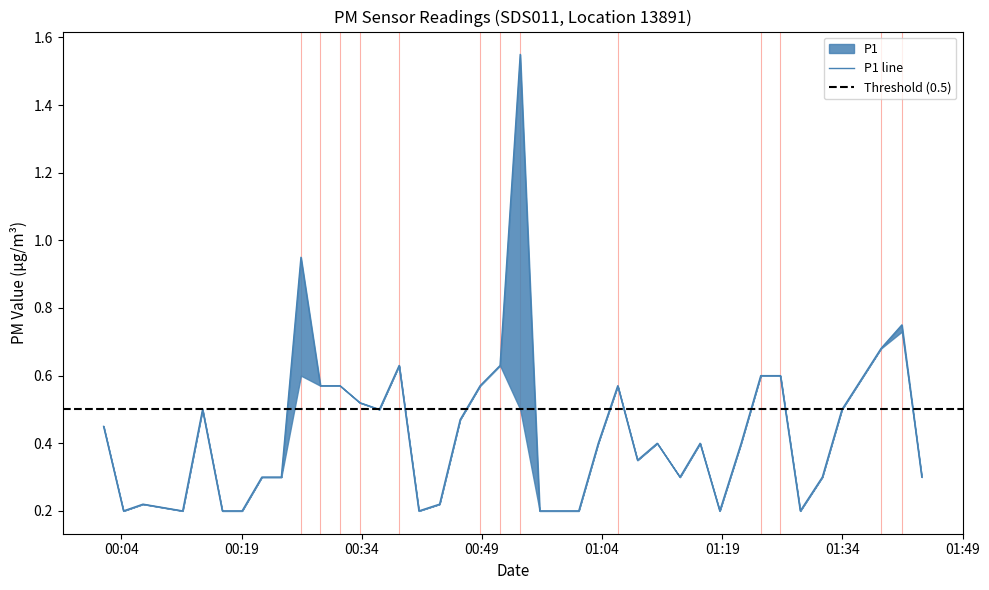

Reading right to left, transcribe all the data shown in this chart.

0.3	0.8	0.7	0.5	0.3	0.2	0.6	0.6	0.4	0.2	0.4	0.3	0.4	0.3	0.6	0.4	0.2	0.2	0.2	1.6	0.6	0.6	0.5	0.2	0.2	0.6	0.5	0.5	0.6	0.6	0.9	0.3	0.3	0.2	0.2	0.5	0.2	0.2	0.2	0.5